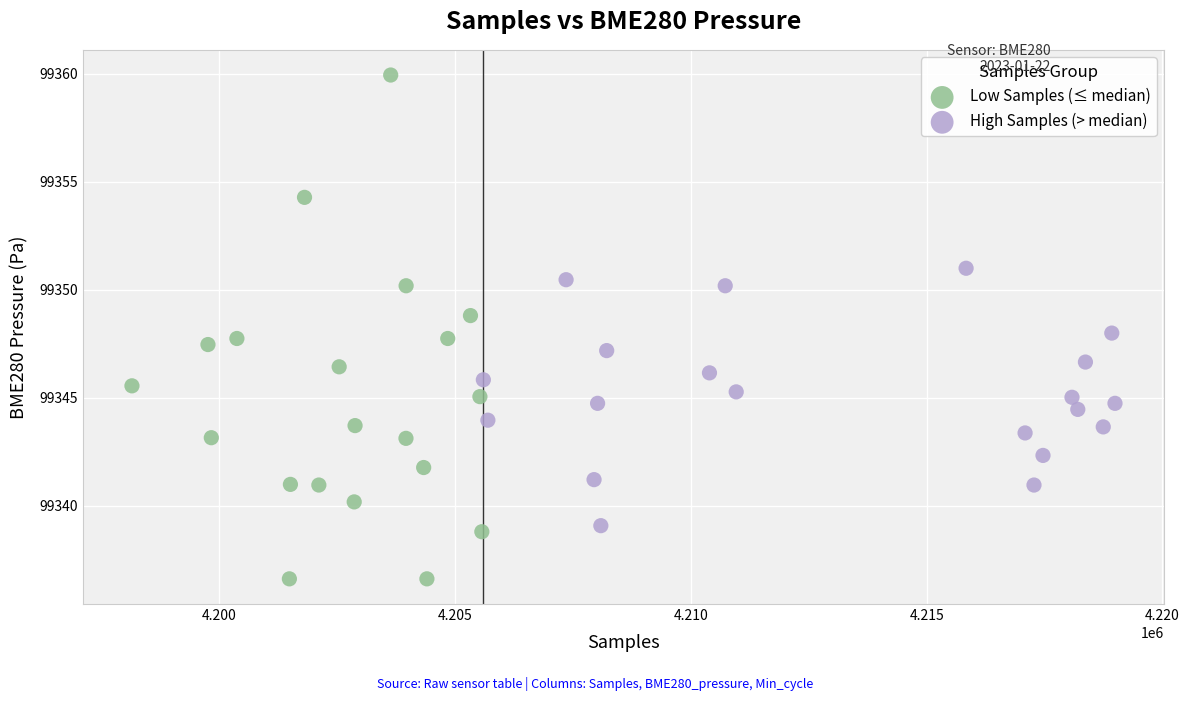

Which series contains the highest Y value?

Low Samples (≤ median)